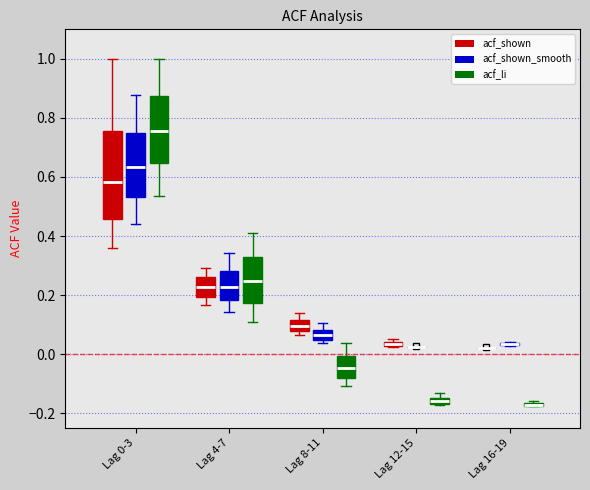

Which box is the tallest, from its lower edge to its upper edge?

Lag 0-3 (acf_shown)